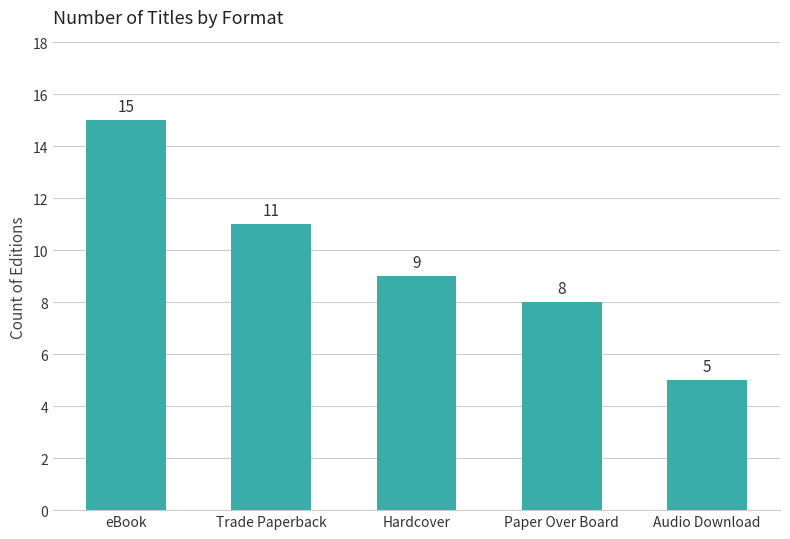

What is the sum of the values at Audio Download and eBook?

20